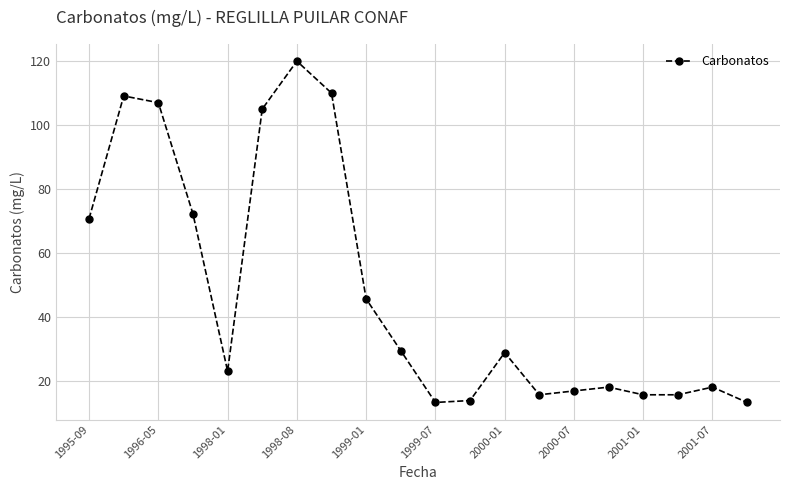

What is the smallest value displayed?

13.2